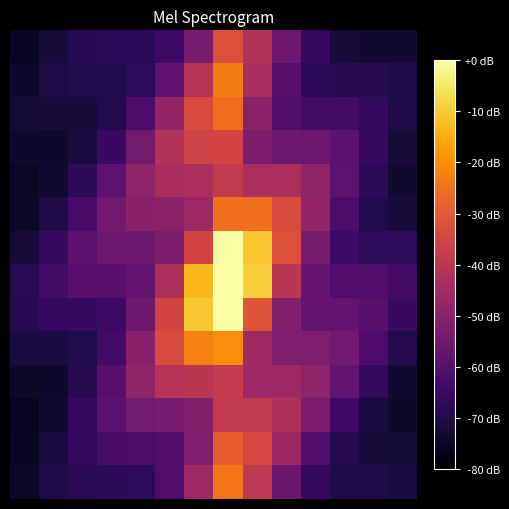

What is the minimum value shown in the chart?

-75.4